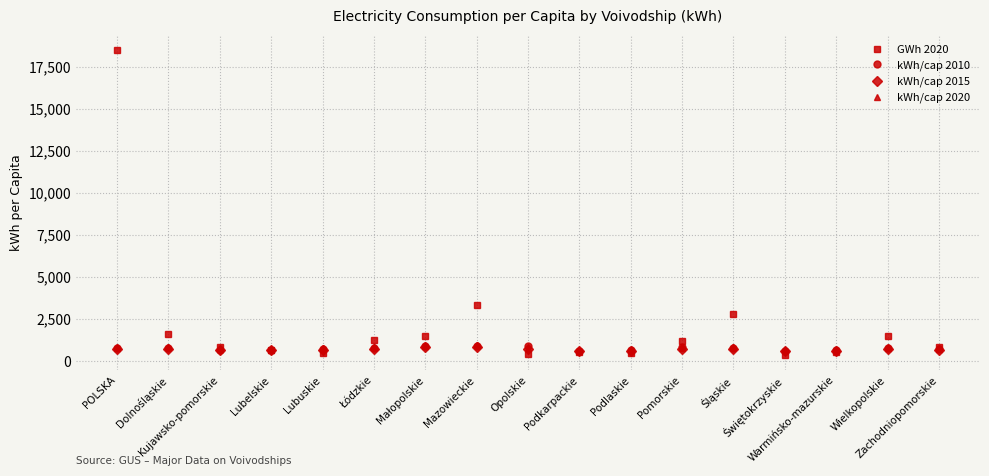

What is the difference between the highest and lowest values at Wielkopolskie?

800.2